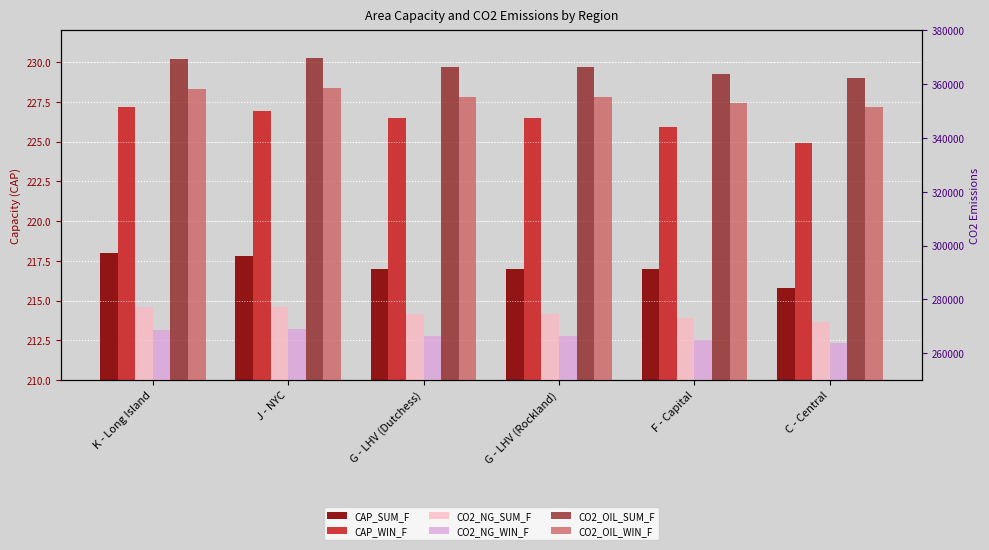

Reading left to right, transcribe all the data shown in this chart.

CAP_SUM_F: K - Long Island=218.0	J - NYC=217.8	G - LHV (Dutchess)=217.0	G - LHV (Rockland)=217.0	F - Capital=217.0	C - Central=215.8
CAP_WIN_F: K - Long Island=227.2	J - NYC=226.9	G - LHV (Dutchess)=226.5	G - LHV (Rockland)=226.5	F - Capital=225.9	C - Central=224.9
CO2_NG_SUM_F: K - Long Island=277086.6	J - NYC=277358.3	G - LHV (Dutchess)=274677.2	G - LHV (Rockland)=274677.2	F - Capital=272936.2	C - Central=271733.9
CO2_NG_WIN_F: K - Long Island=268665.4	J - NYC=268937.0	G - LHV (Dutchess)=266329.1	G - LHV (Rockland)=266329.1	F - Capital=264892.9	C - Central=263726.0
CO2_OIL_SUM_F: K - Long Island=369448.8	J - NYC=369811.0	G - LHV (Dutchess)=366236.2	G - LHV (Rockland)=366236.2	F - Capital=363915.0	C - Central=362311.8
CO2_OIL_WIN_F: K - Long Island=358220.5	J - NYC=358582.7	G - LHV (Dutchess)=355105.5	G - LHV (Rockland)=355105.5	F - Capital=353190.6	C - Central=351634.6